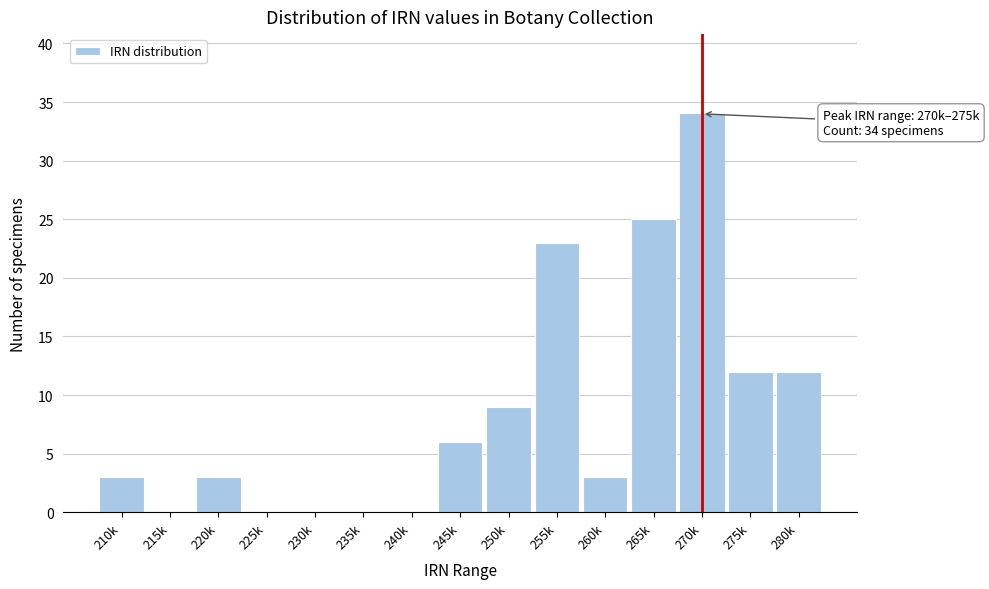

Reading right to left, extract all data points from this chart.

280k=12	275k=12	270k=34	265k=25	260k=3	255k=23	250k=9	245k=6	240k=0	235k=0	230k=0	225k=0	220k=3	215k=0	210k=3